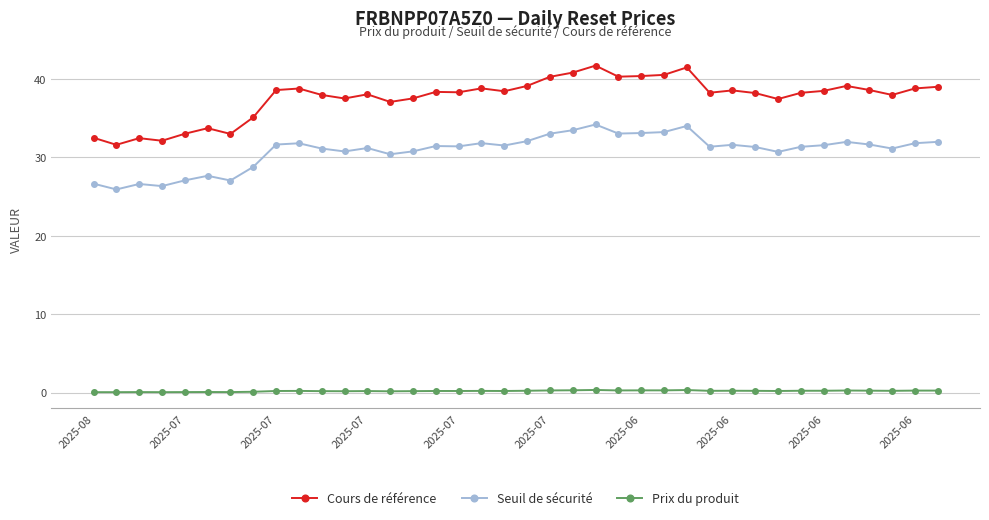

Rank the series by their maximum value, from lowest to highest.

Prix du produit, Seuil de sécurité, Cours de référence